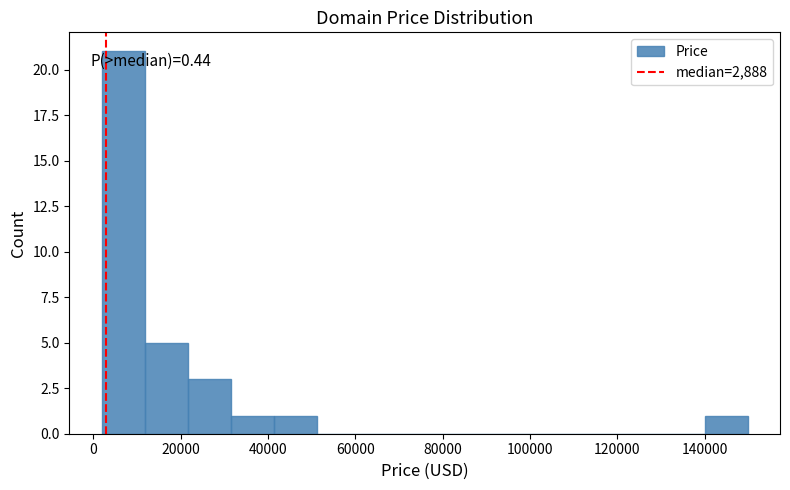

Which range on the x-axis has the tallest bar?

2000 to 12000